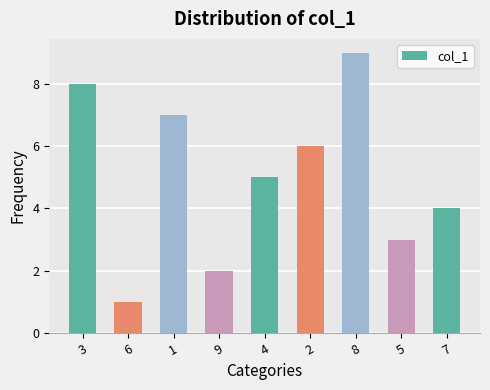

What is the greatest value displayed?

9